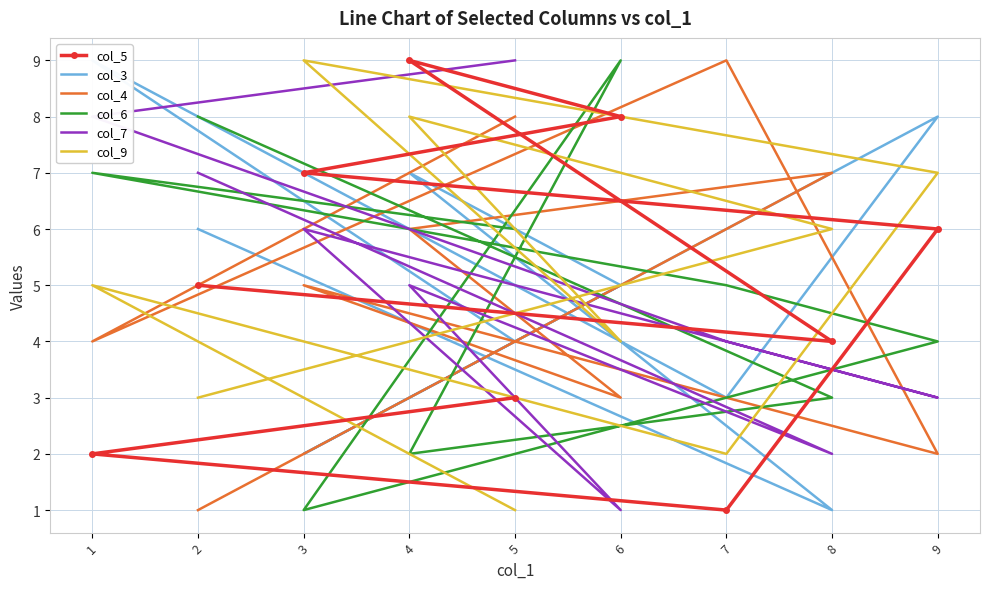

What is the maximum value shown in the chart?

9